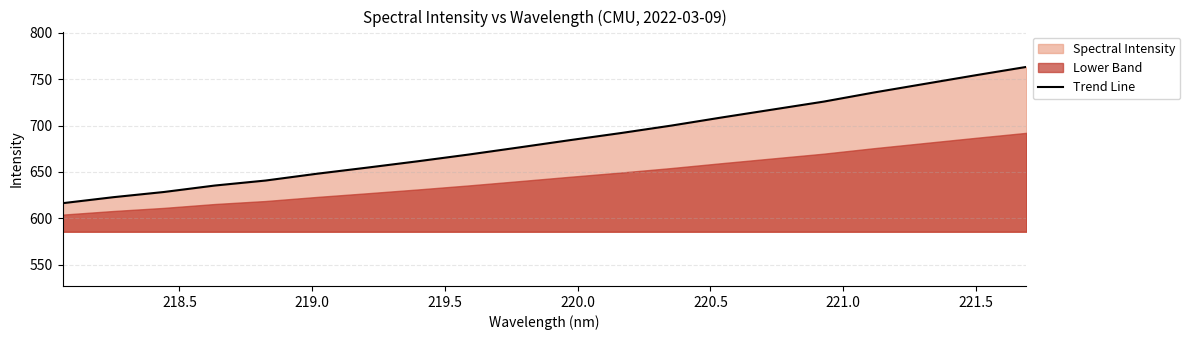

The chart shows a value of 285.8 at 219.0. True or false?

False